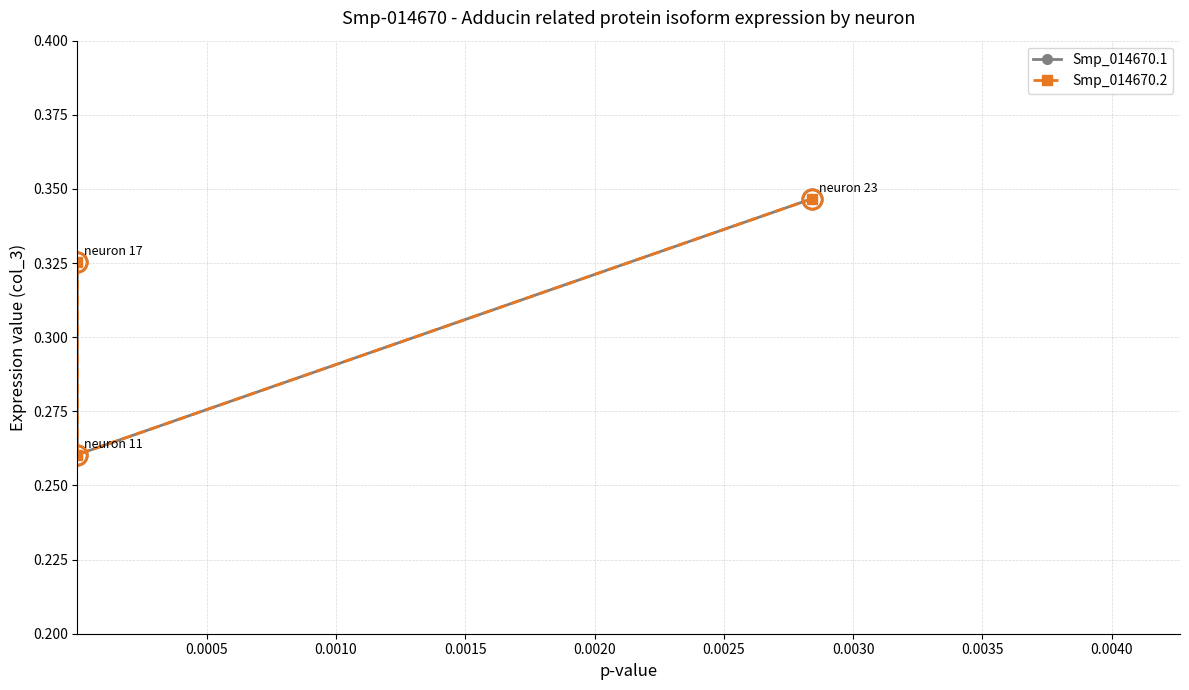

Which series has the largest total across all categories?

Smp_014670.1